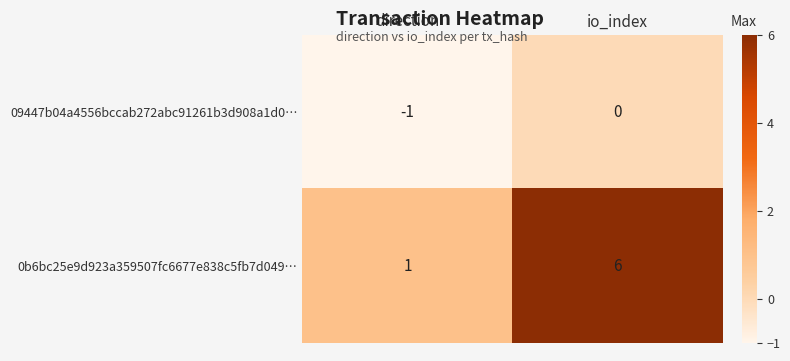

List the series in order of their overall mean, lowest first.

09447b04a4556bccab272abc91261b3d908a1d0…, 0b6bc25e9d923a359507fc6677e838c5fb7d049…